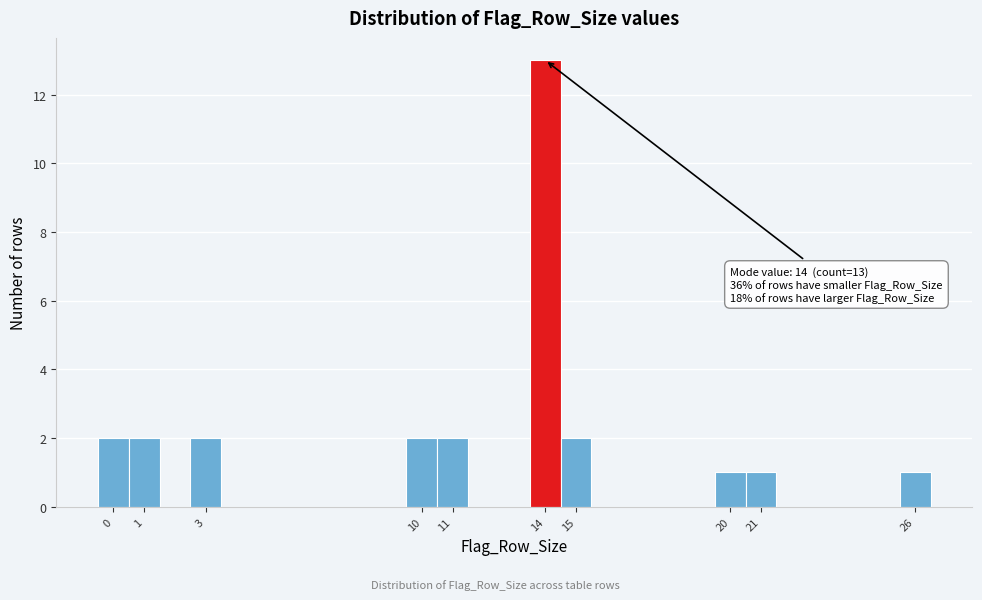

Over which range of the x-axis is the bar tallest?

13.5 to 14.5